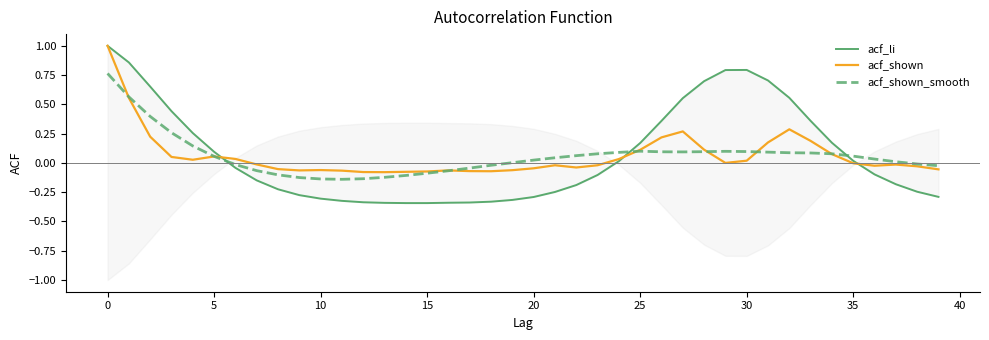

The acf_shown_smooth series shows 0.2 at 0. True or false?

False